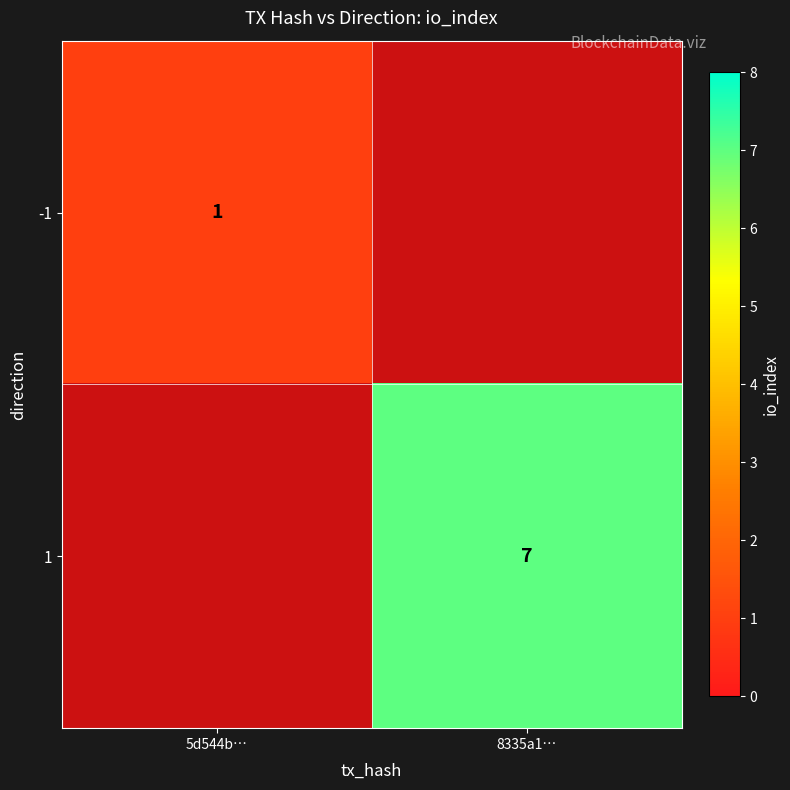

Is it true that 1 equals 7 at 8335a1…?

True